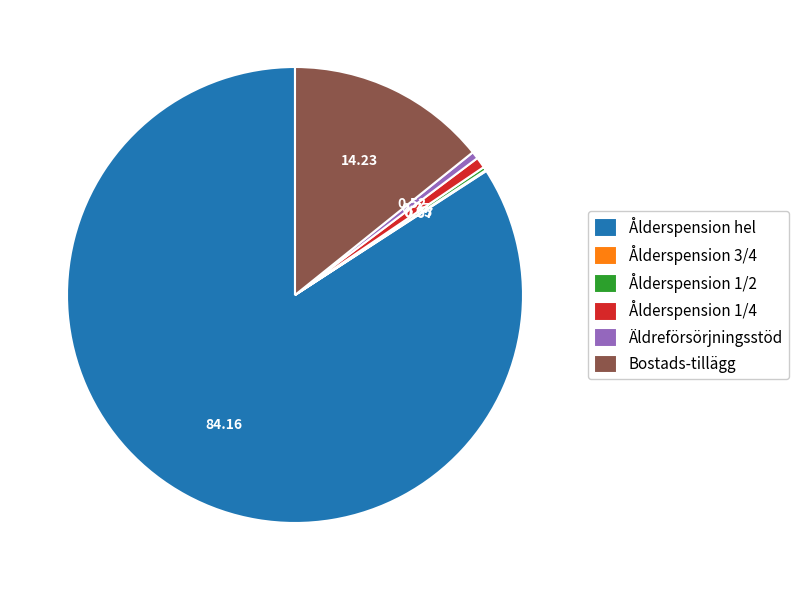

Do Ålderspension hel and Äldreförsörjningsstöd together represent more than half of the pie?

Yes